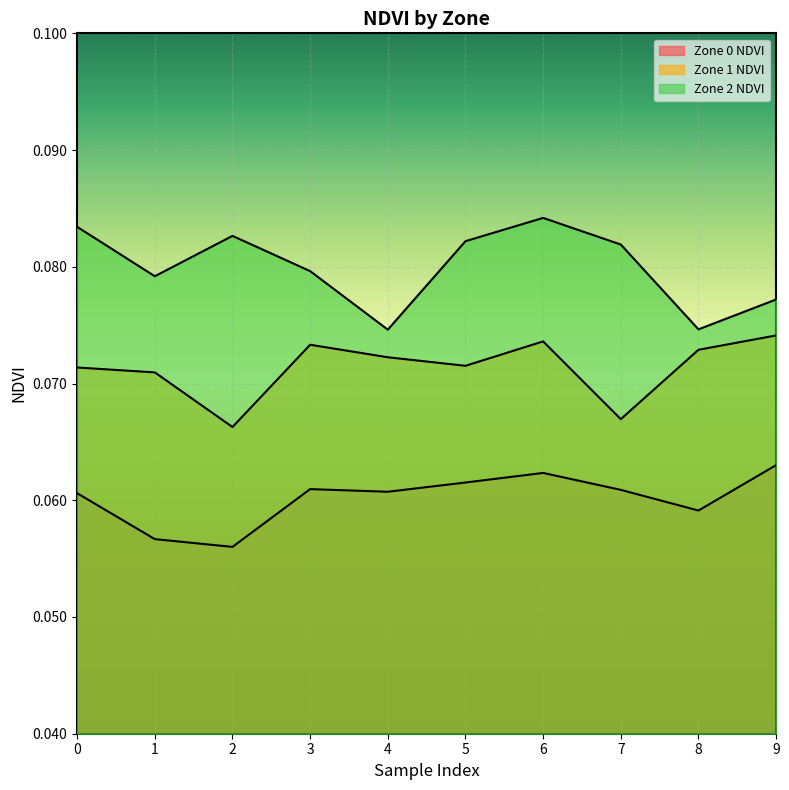

What are all the series names shown in the legend?

Zone 0 NDVI, Zone 1 NDVI, Zone 2 NDVI